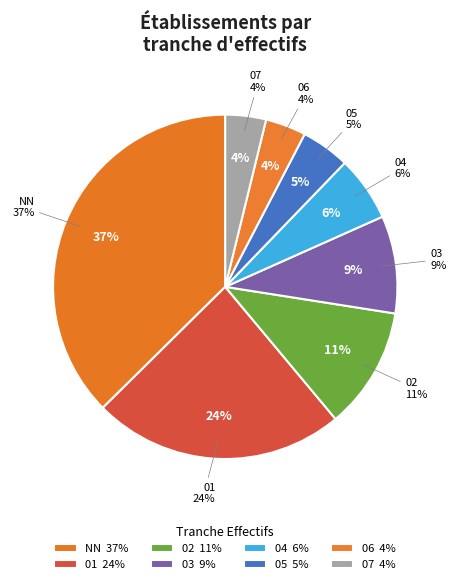

Which category has the smallest portion of the pie?

06